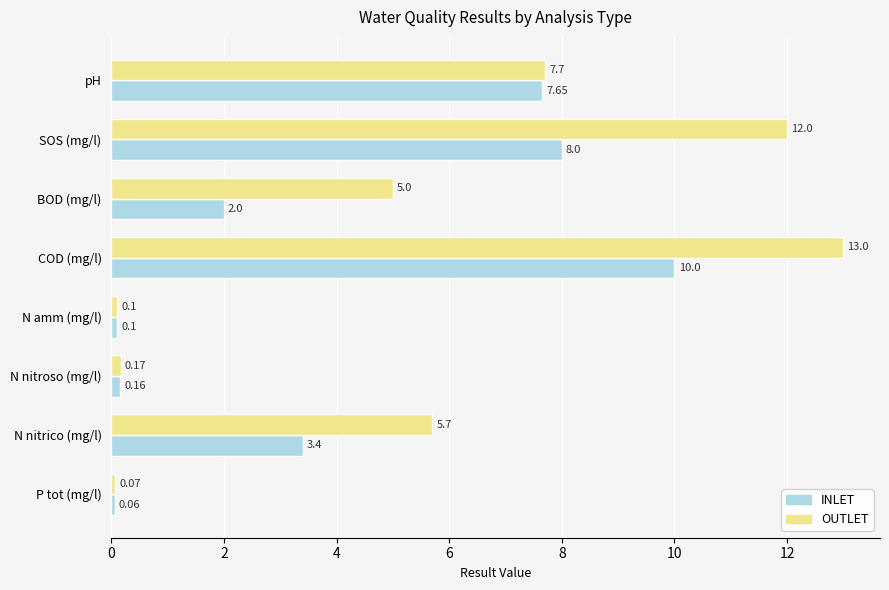

What is the spread (max minus min) of values at SOS (mg/l)?

4.0